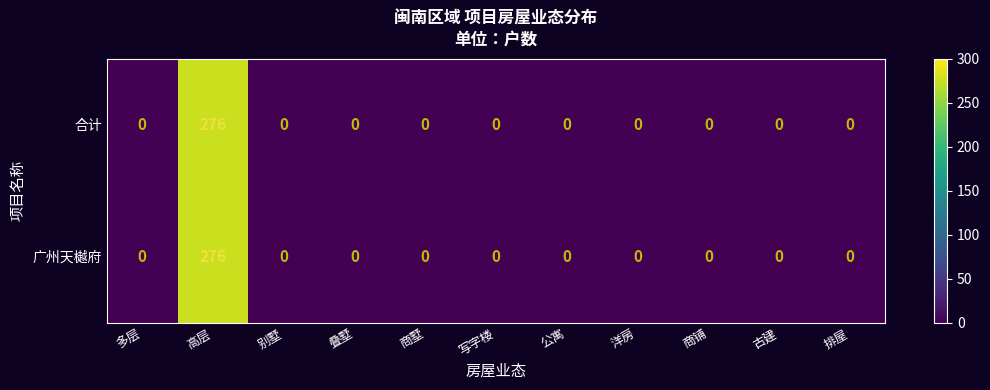

At which category is the sum across all series the highest?

高层